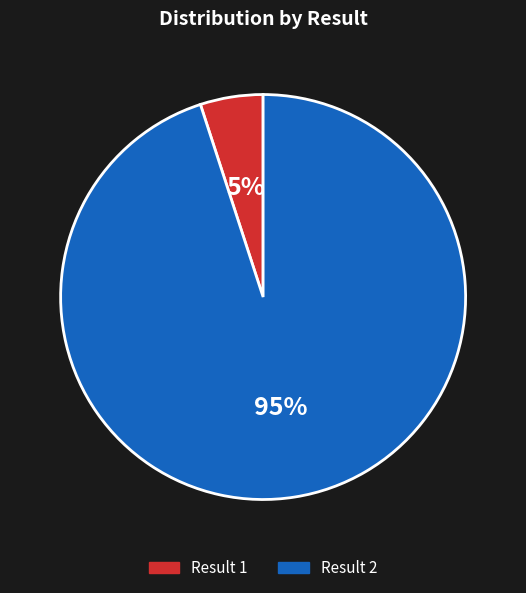

Is there a majority slice in this chart?

Yes